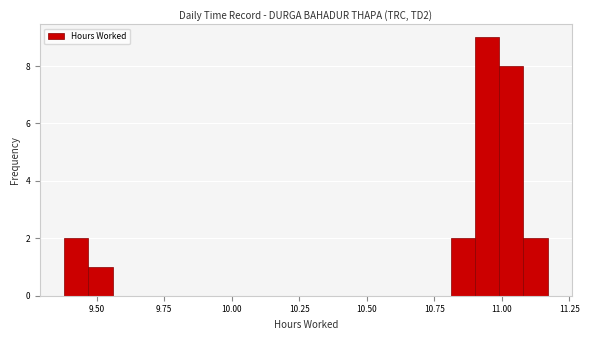

Read against the x-axis, roughly where is the centre of the tallest bar?

10.95